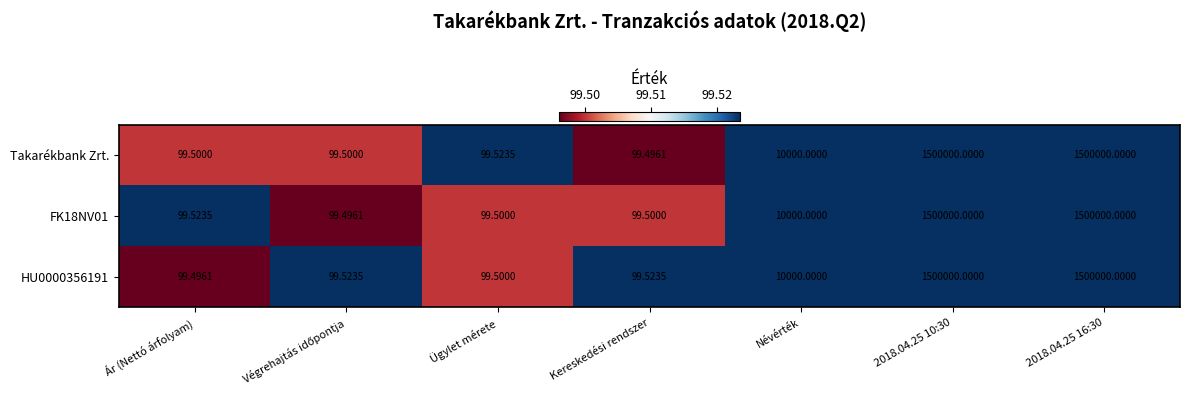

Where is HU0000356191 nearest to the value 750049?

Névérték